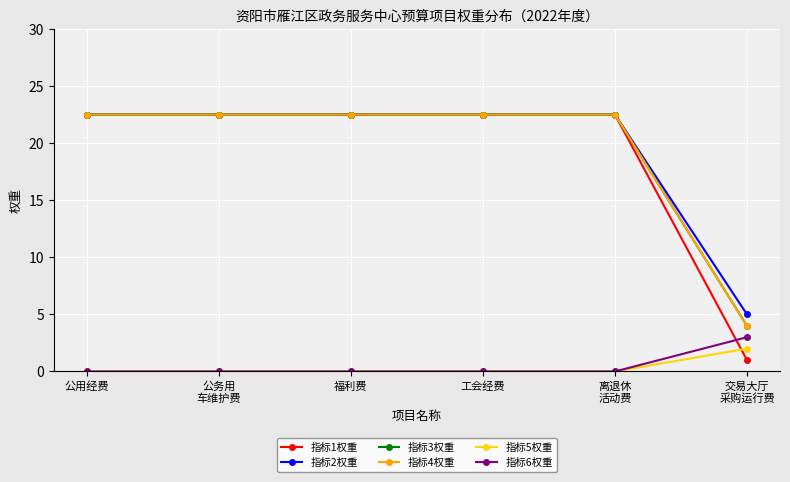

What position from the right is 离退休
活动费?

2